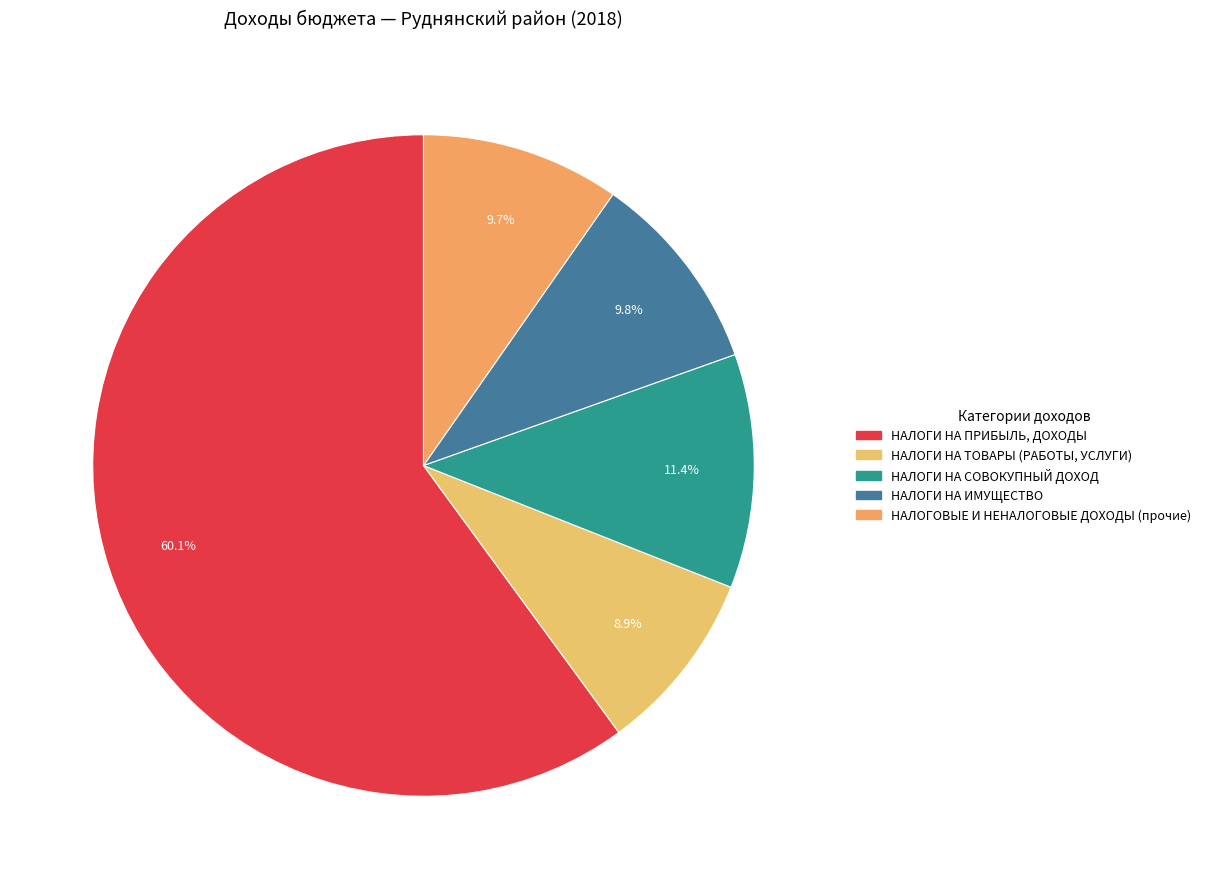

Does НАЛОГОВЫЕ И НЕНАЛОГОВЫЕ ДОХОДЫ (прочие) represent more than half of the total?

No